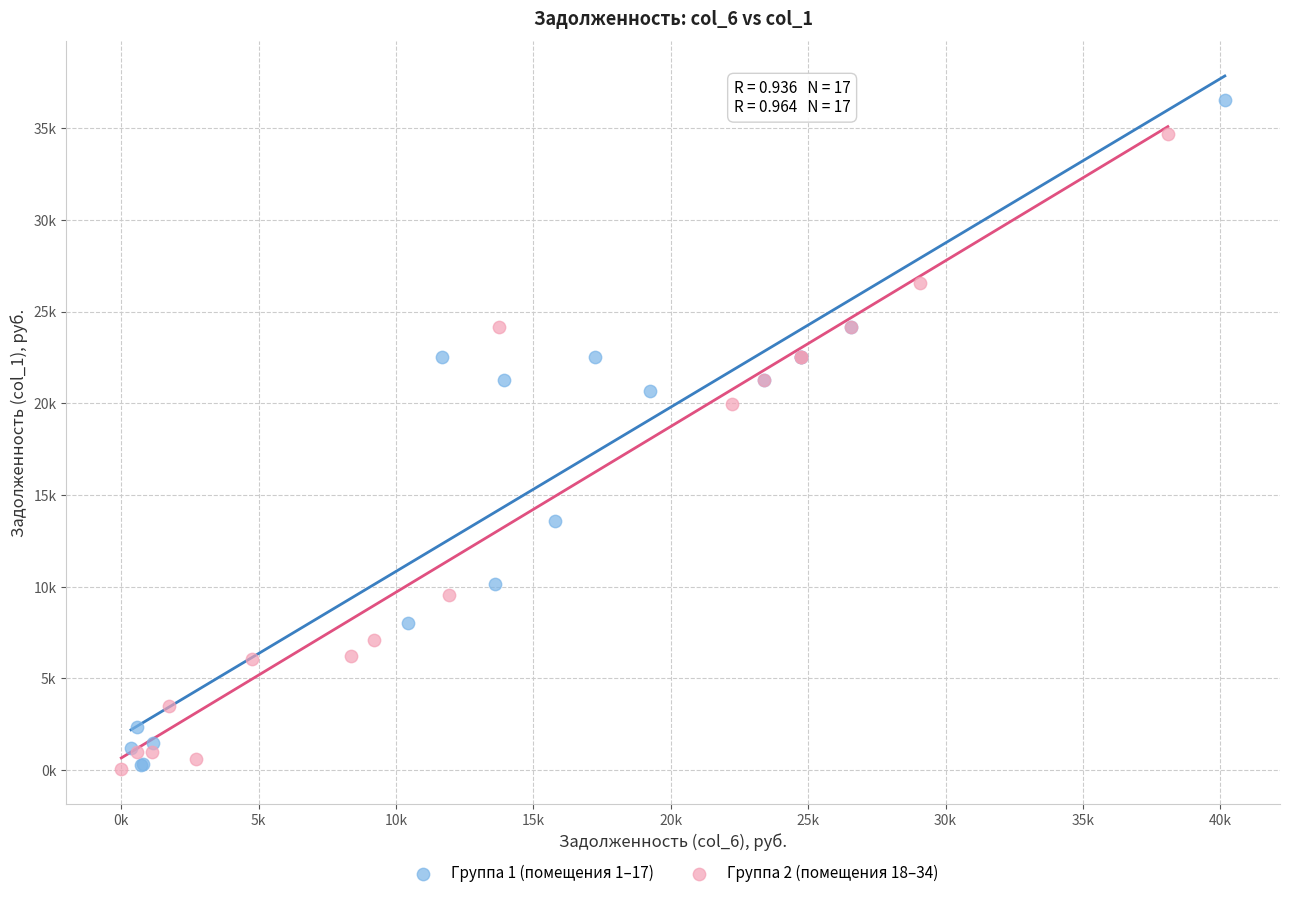

What are all the series names shown in the legend?

Группа 1 (помещения 1–17), Группа 2 (помещения 18–34)